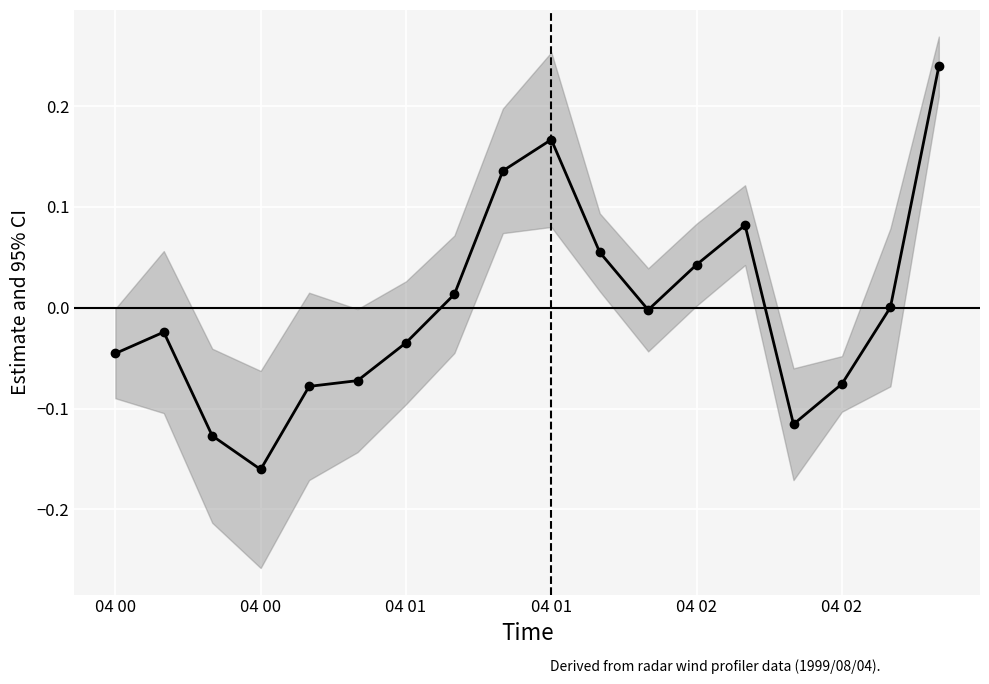

Is this an area chart (filled region under the line)?

No